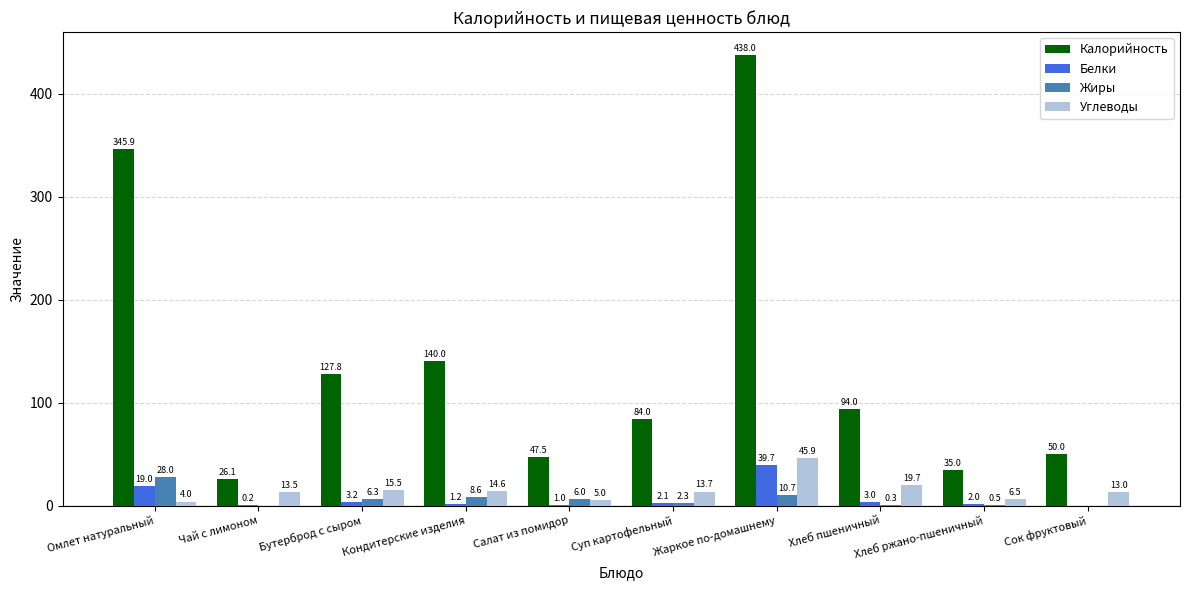

The Белки series shows 19.0 at Омлет натуральный. True or false?

True